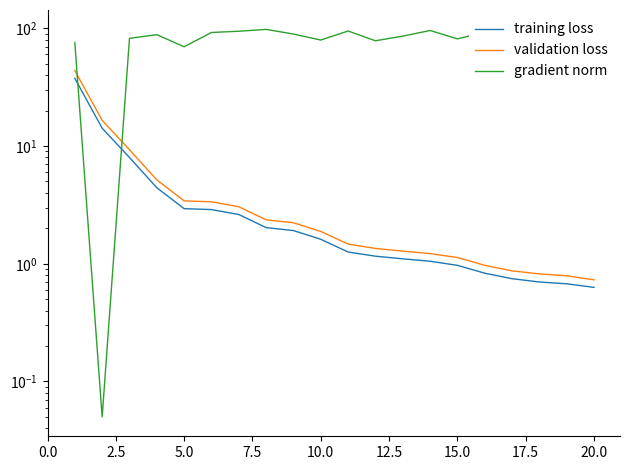

Count the number of categories in the chart.

20